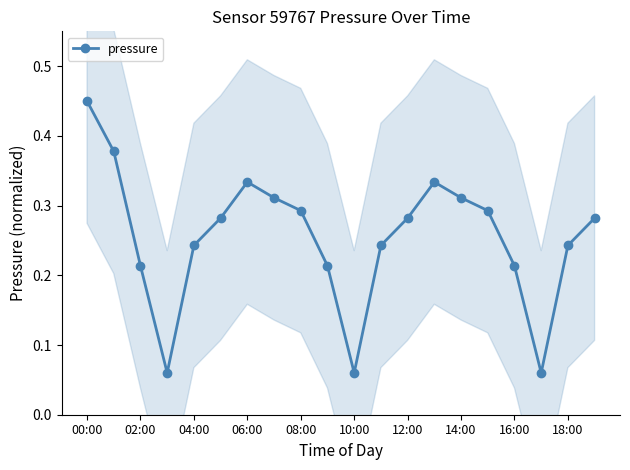

How many interior local valleys (lower than both neighbors) does the data have?

3